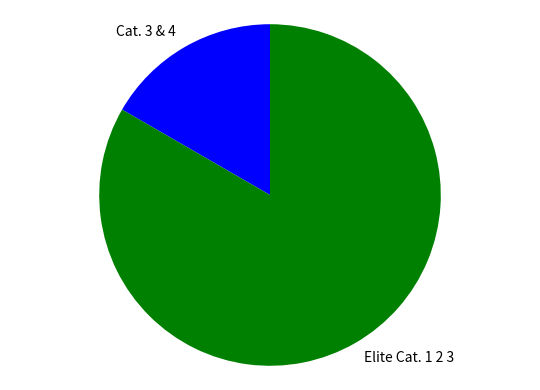

Between Elite Cat. 1 2 3 and Cat. 3 & 4, which is larger?

Elite Cat. 1 2 3